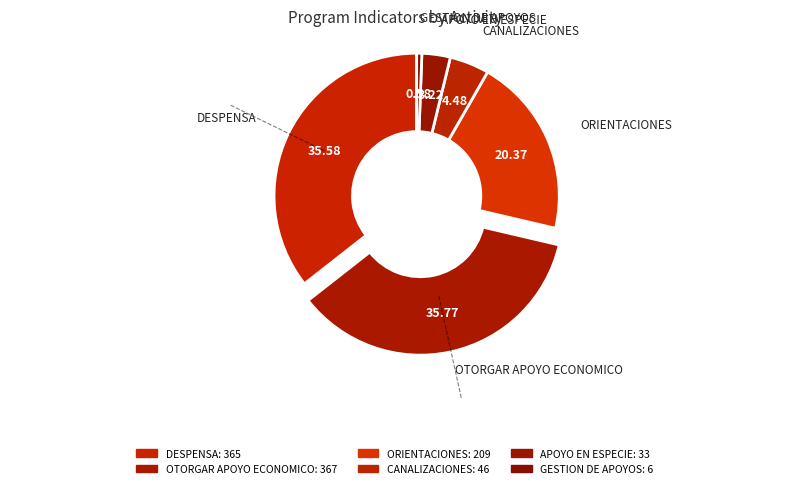

Which category has the smallest portion of the pie?

GESTION DE APOYOS